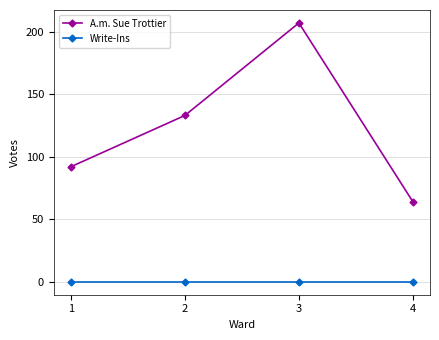

List the series in order of their overall mean, highest first.

A.m. Sue Trottier, Write-Ins